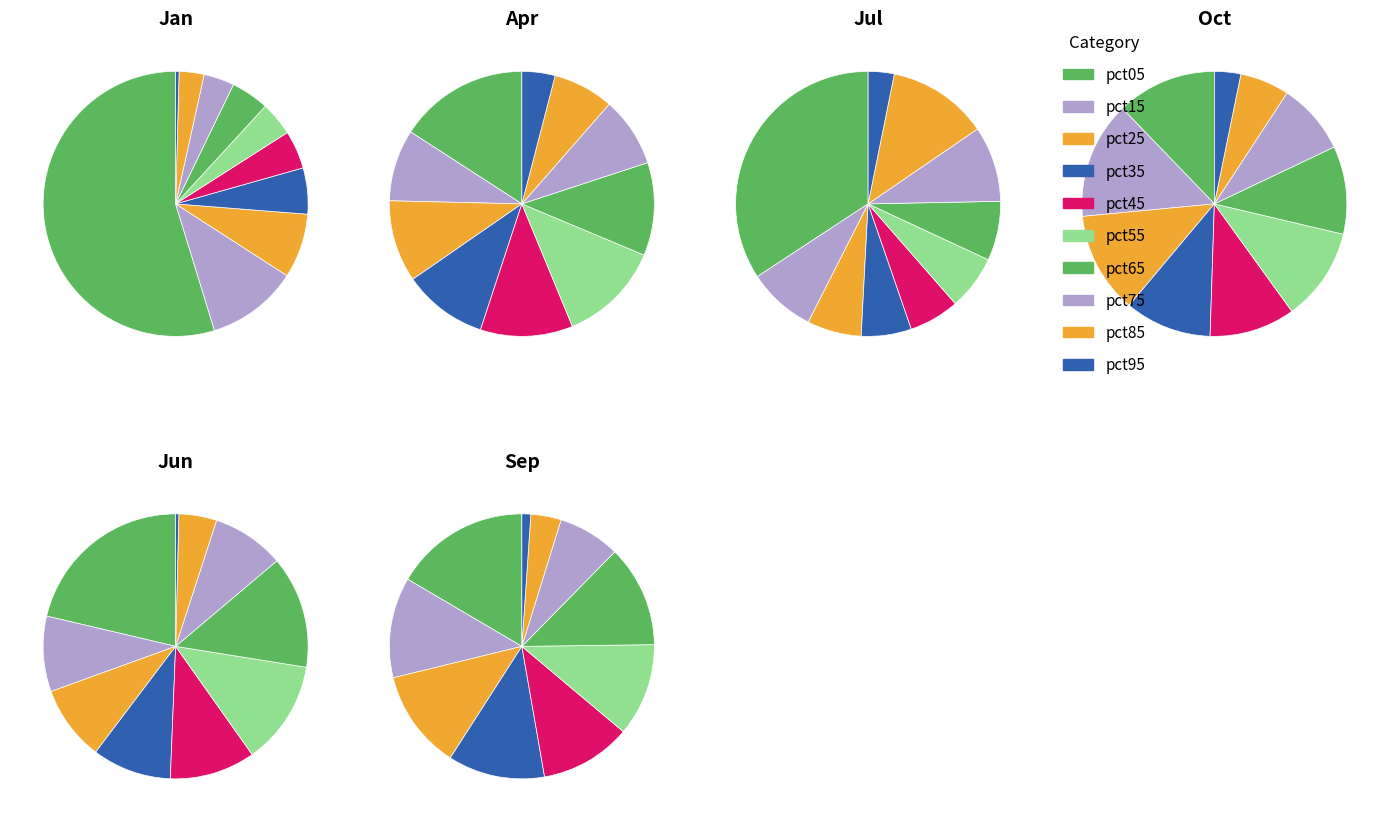

Which slice is the smallest?

pct95